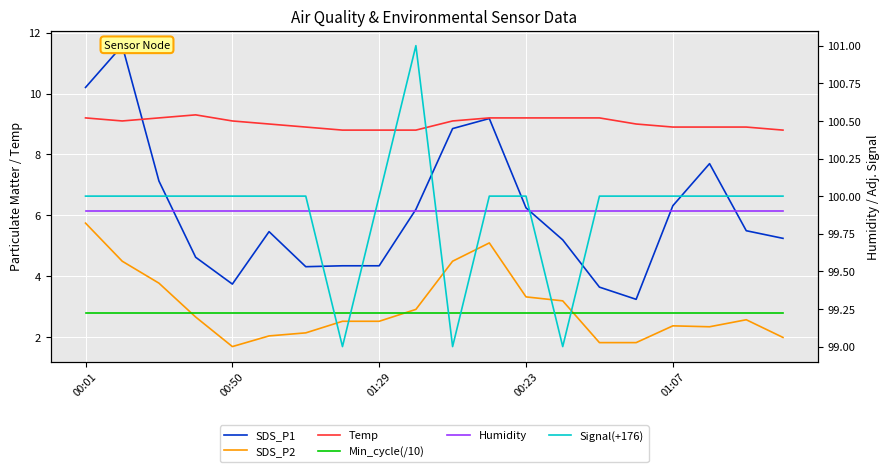

What is the average value of the Temp series?

9.0